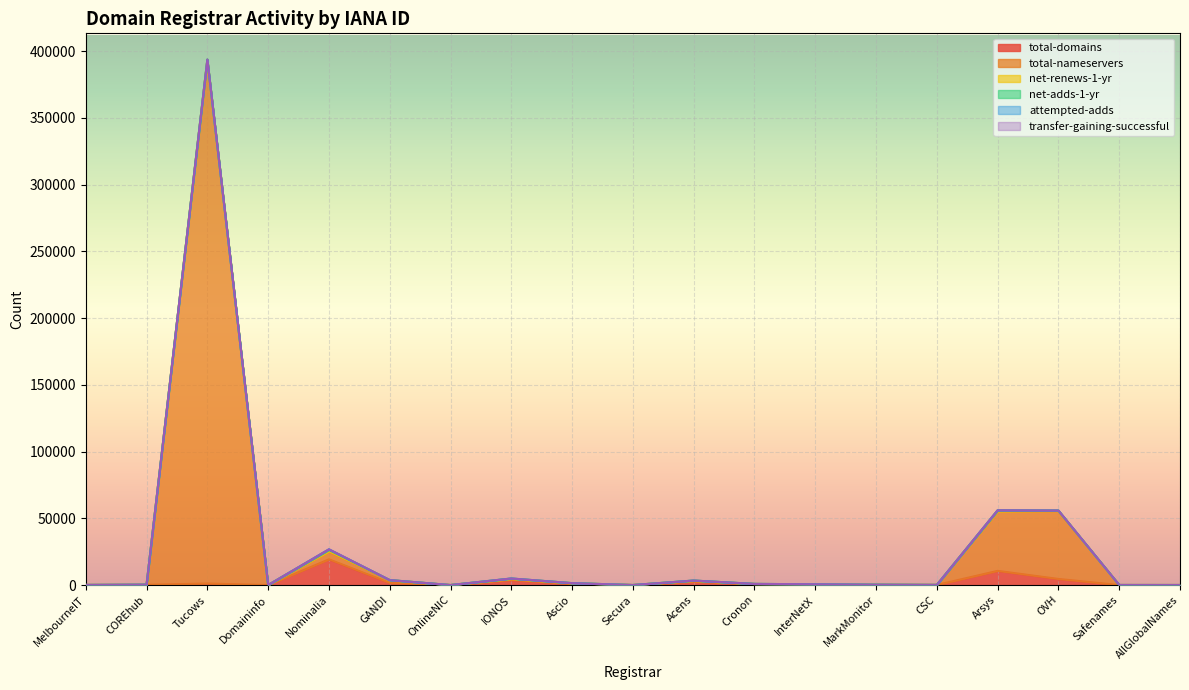

How many values in net-renews-1-yr are above zero?

14